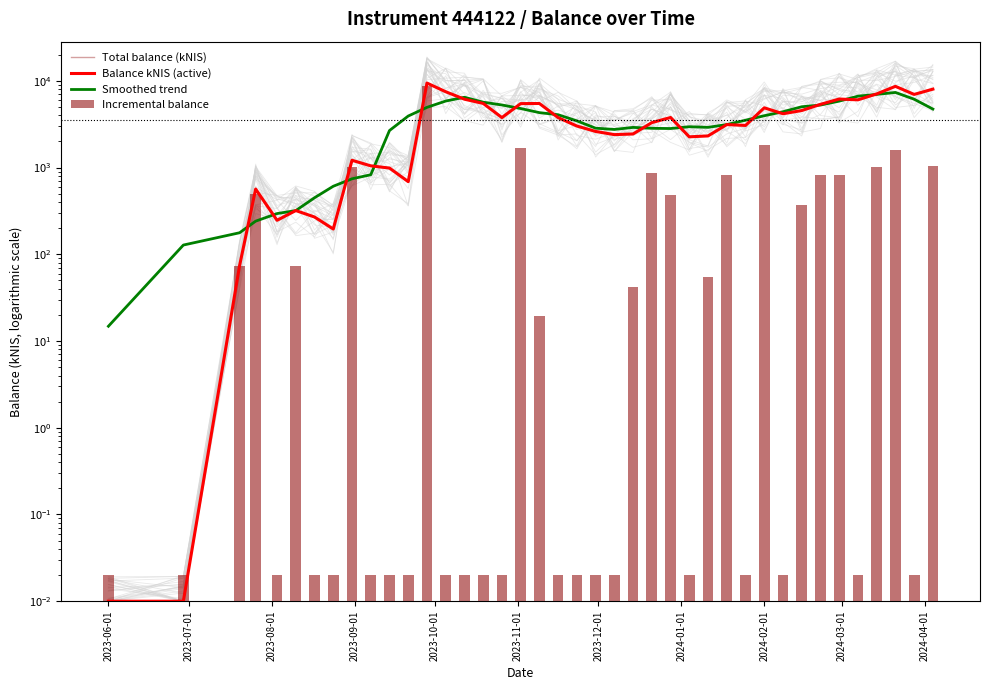

Does the chart contain any negative values?

No